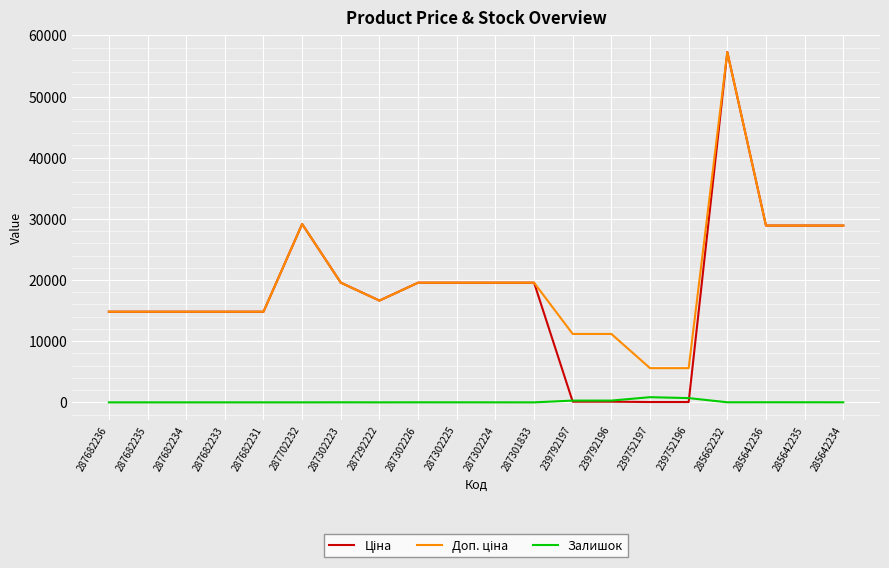

Which label corresponds to the largest value in the chart?

285662232